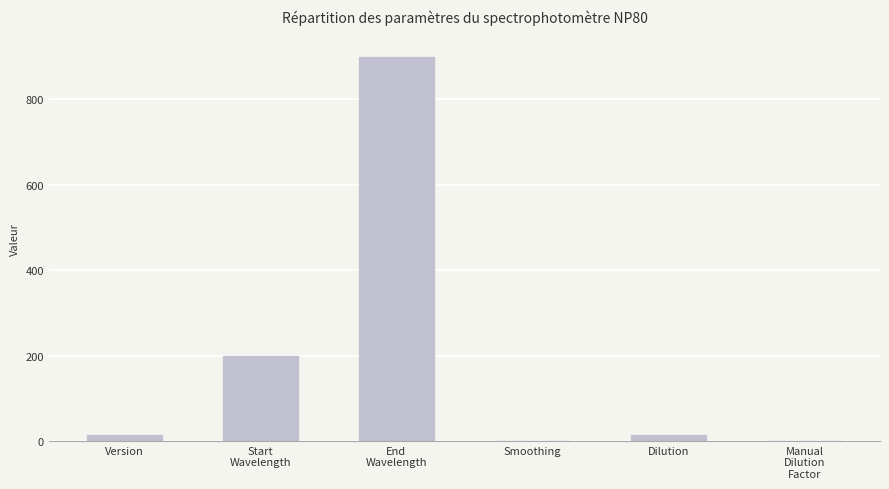

What is the sum of all values?

1132